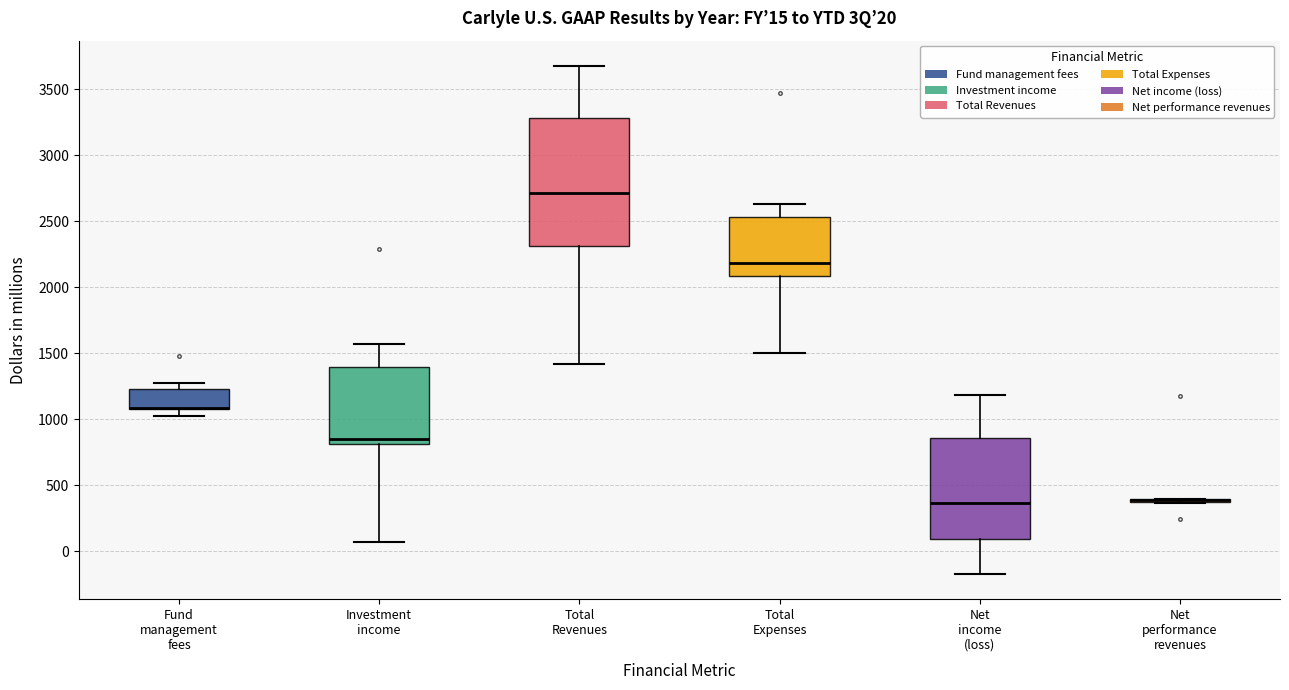

Which box is the tallest, from its lower edge to its upper edge?

Total Revenues